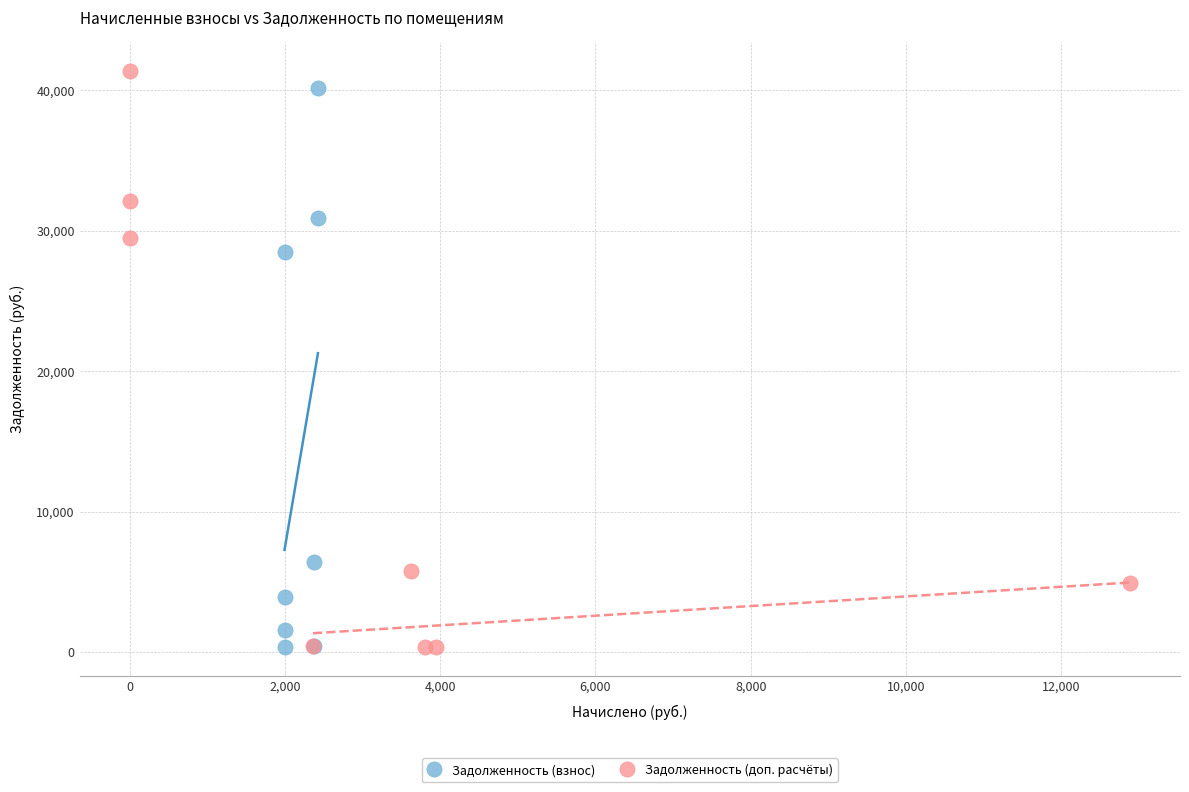

Which series has the largest Y range (max minus min)?

Задолженность (доп. расчёты)